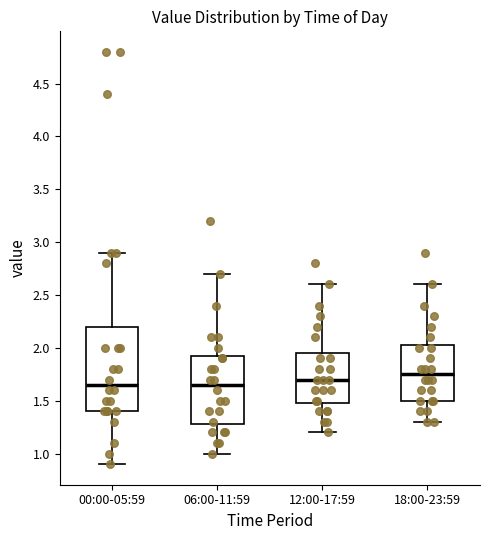

Reading left to right, read every box against the y-axis: the position of its median line, the range the box covers, and the ends of its whiskers. The values are not printed on the chart, so give them approximately, as read against the axis.

00:00-05:59: median 1.65, box 1.40 to 2.20, whiskers 0.90 to 2.90
06:00-11:59: median 1.65, box 1.30 to 1.95, whiskers 1.00 to 2.70
12:00-17:59: median 1.70, box 1.50 to 1.95, whiskers 1.20 to 2.60
18:00-23:59: median 1.75, box 1.50 to 2.05, whiskers 1.30 to 2.60